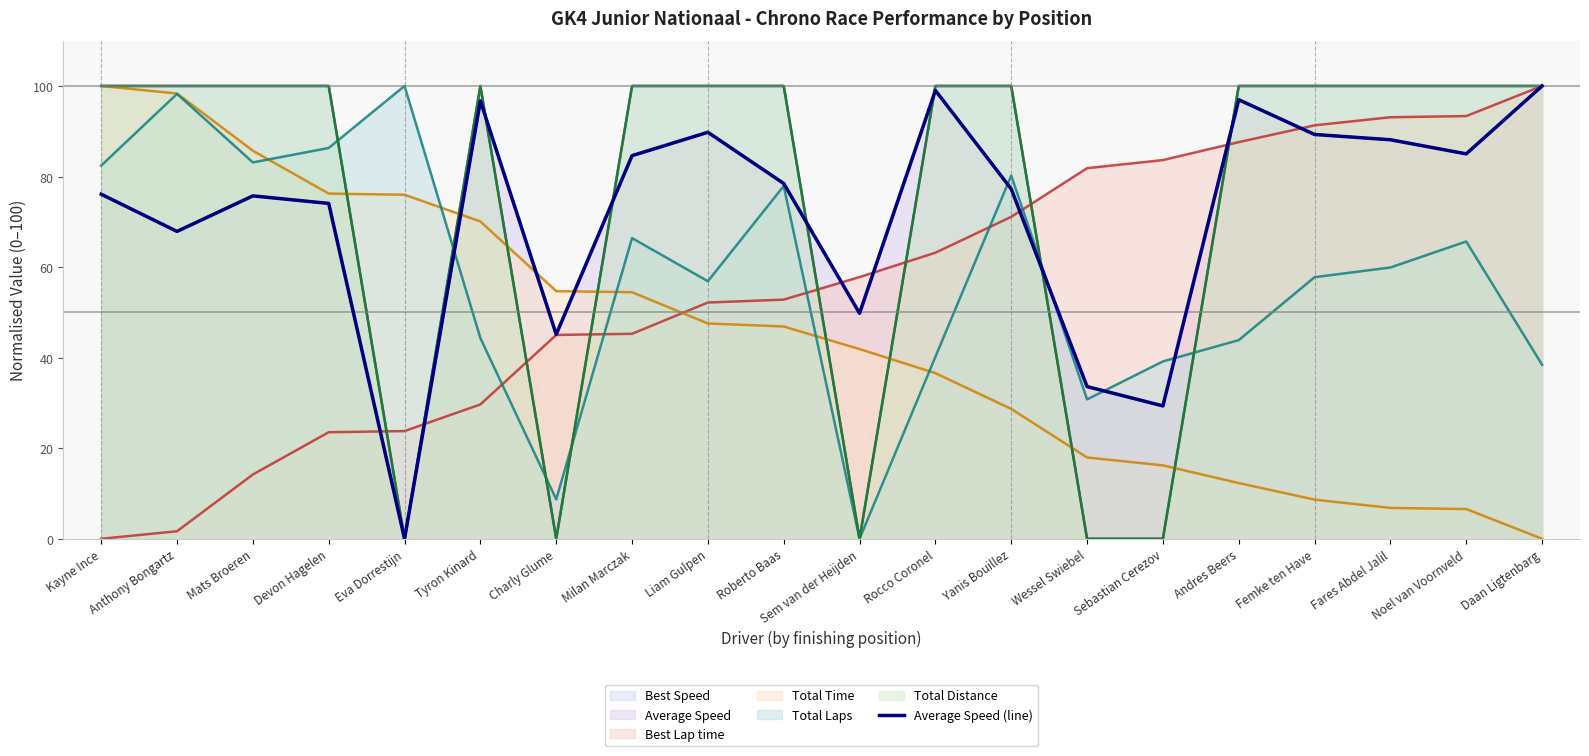

What is the value of the 7th point from the left?

45.1